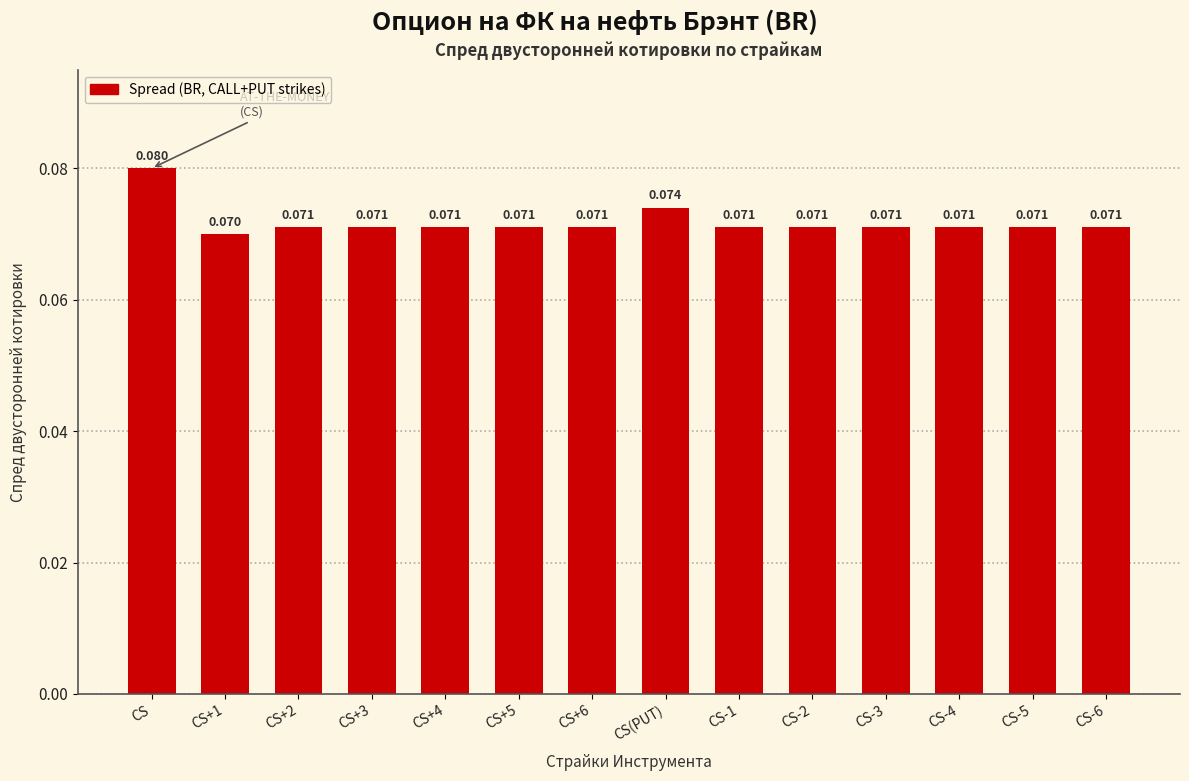

What is the minimum value shown in the chart?

0.1